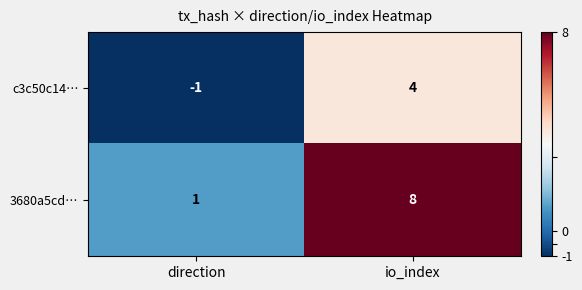

How many data points does each series have?

2